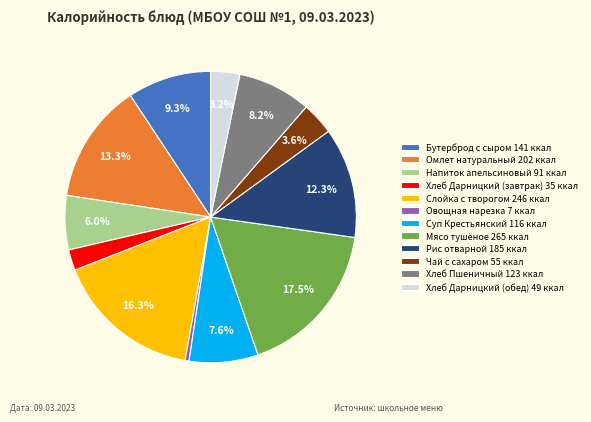

How many slices are in this pie chart?

12